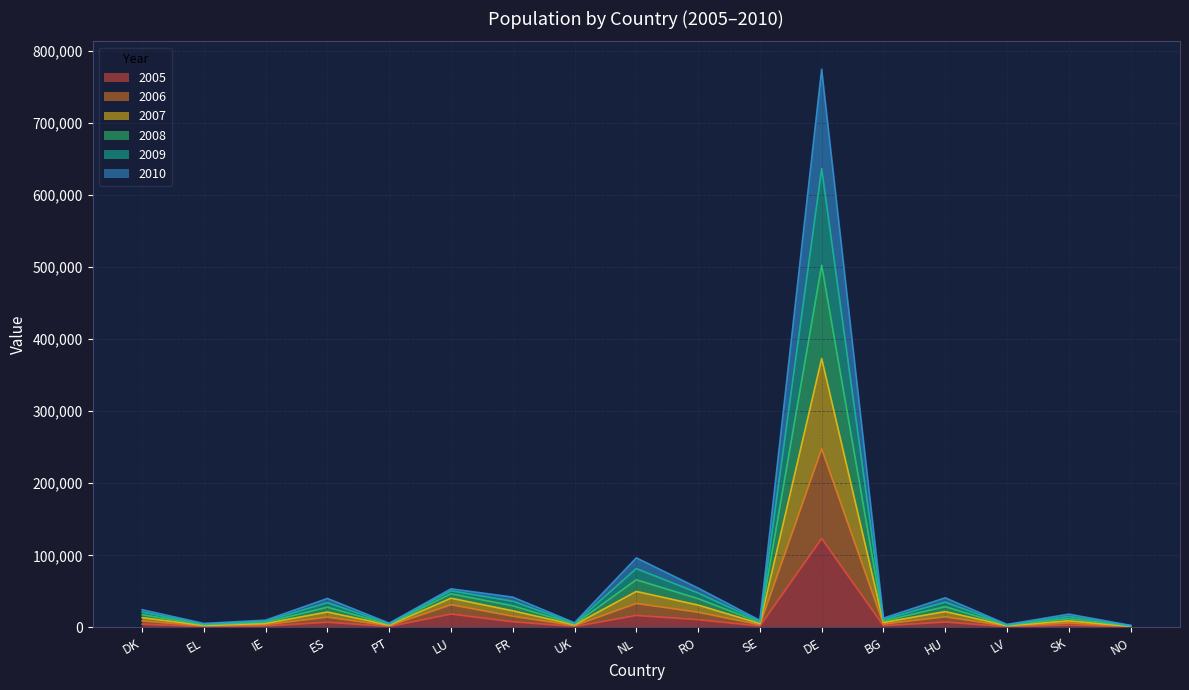

At which label does 2005 reach its peak?

DE